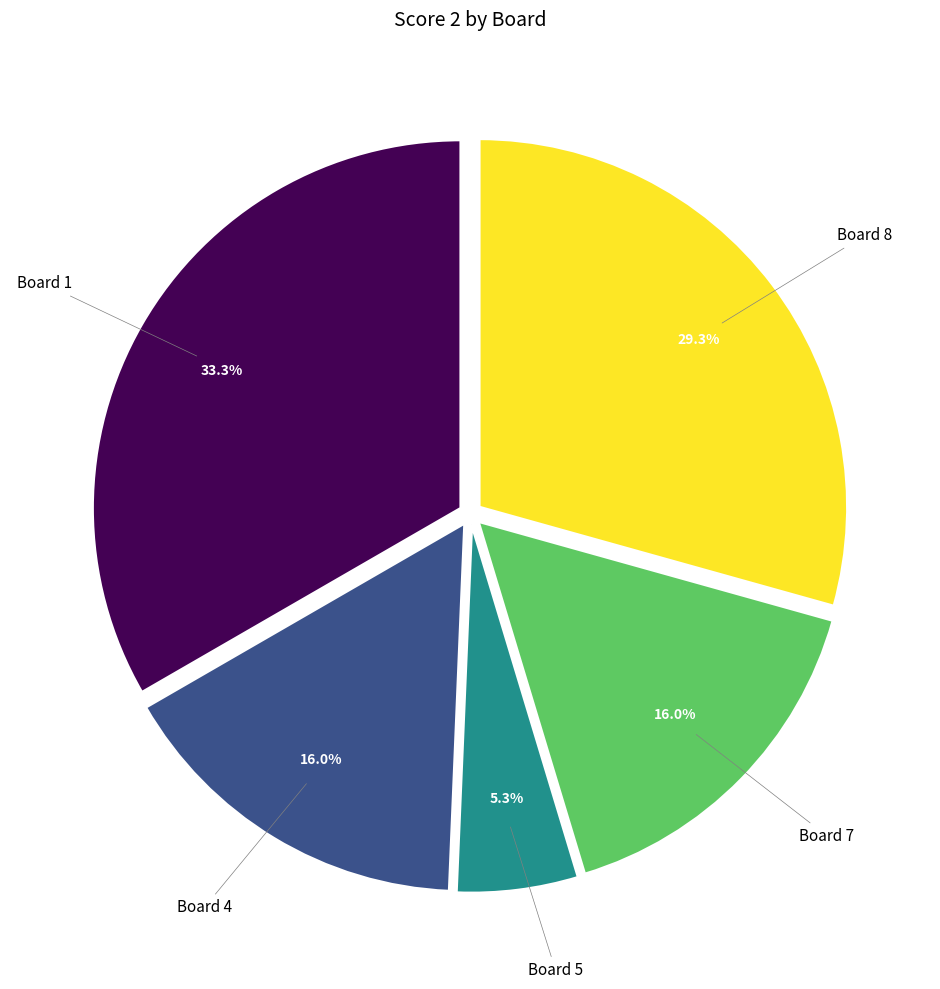

To the nearest percent, what is the average slice percentage?

20%